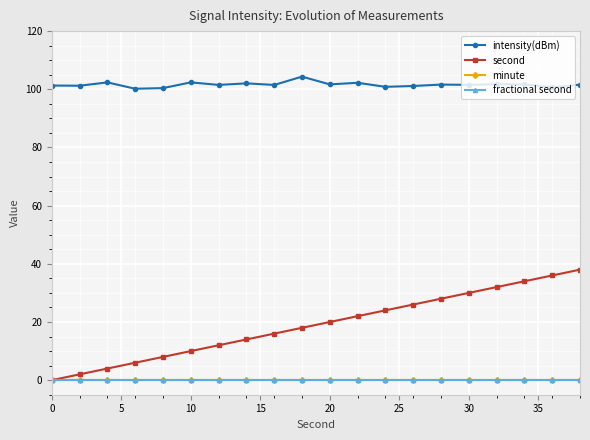

Which series has the largest total across all categories?

intensity(dBm)